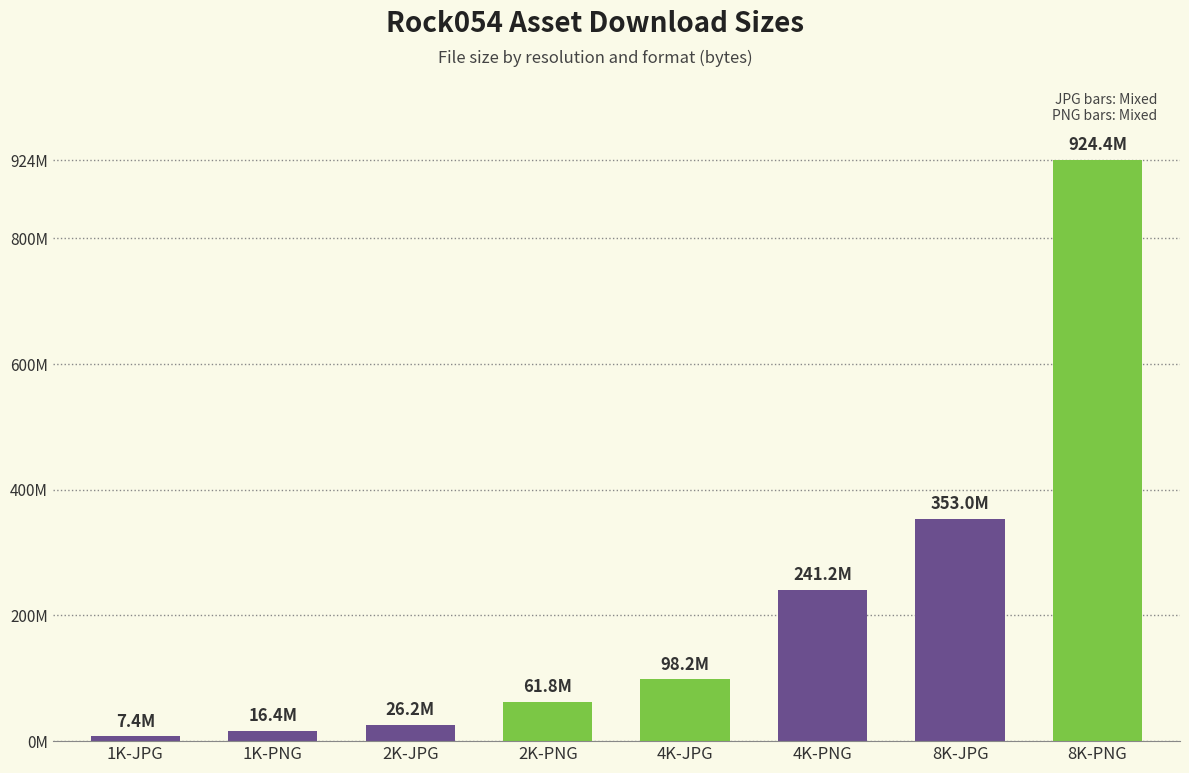

What is the difference between the values at 8K-PNG and 4K-PNG?

683198656